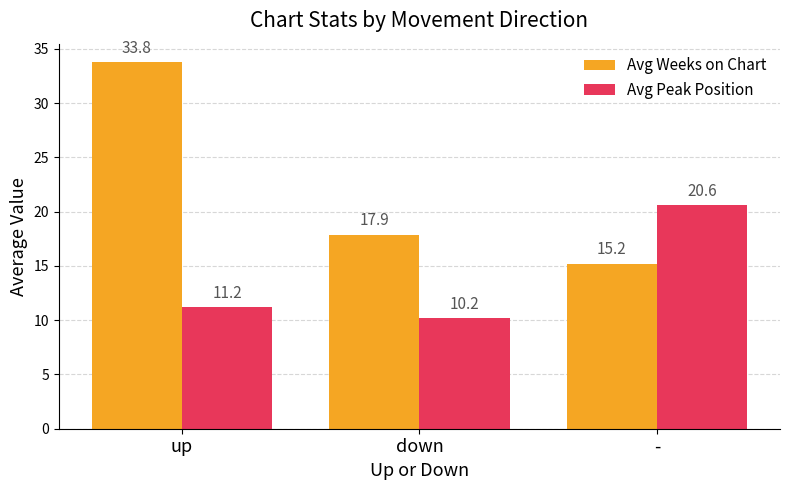

At which label does Avg Peak Position first exceed 11?

up